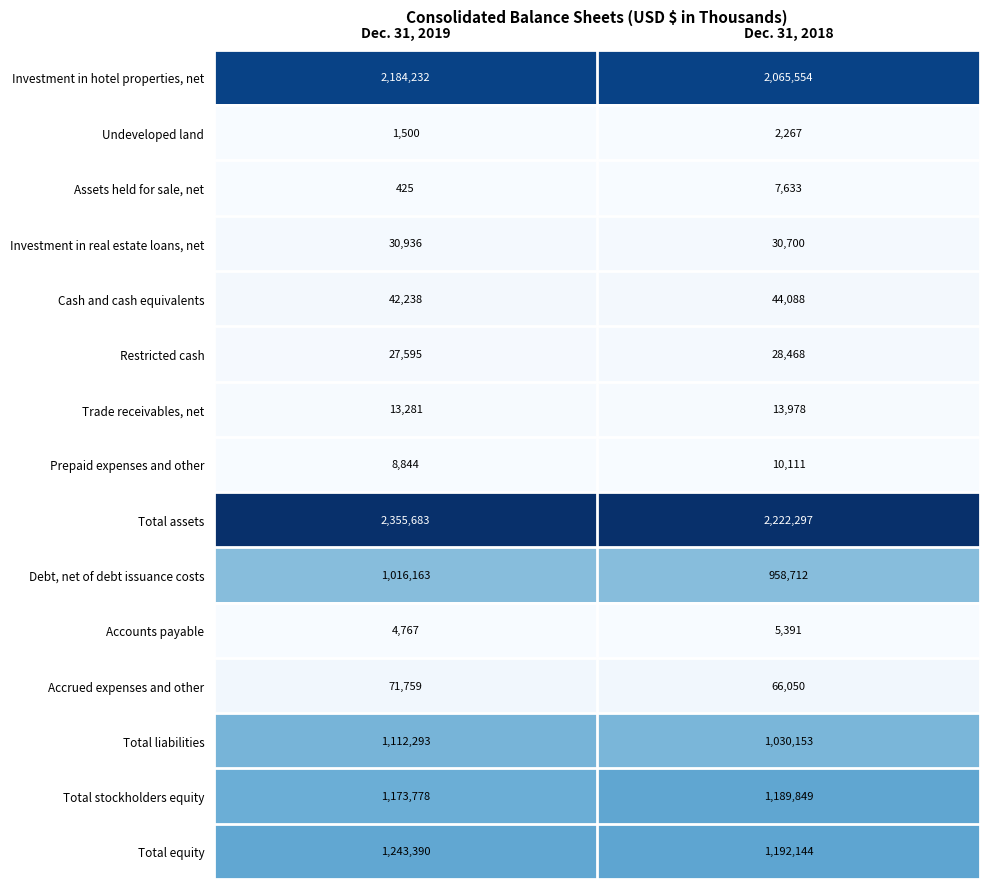

Rank the series at Dec. 31, 2018 from highest to lowest value.

Total assets, Investment in hotel properties, net, Total equity, Total stockholders equity, Total liabilities, Debt, net of debt issuance costs, Accrued expenses and other, Cash and cash equivalents, Investment in real estate loans, net, Restricted cash, Trade receivables, net, Prepaid expenses and other, Assets held for sale, net, Accounts payable, Undeveloped land